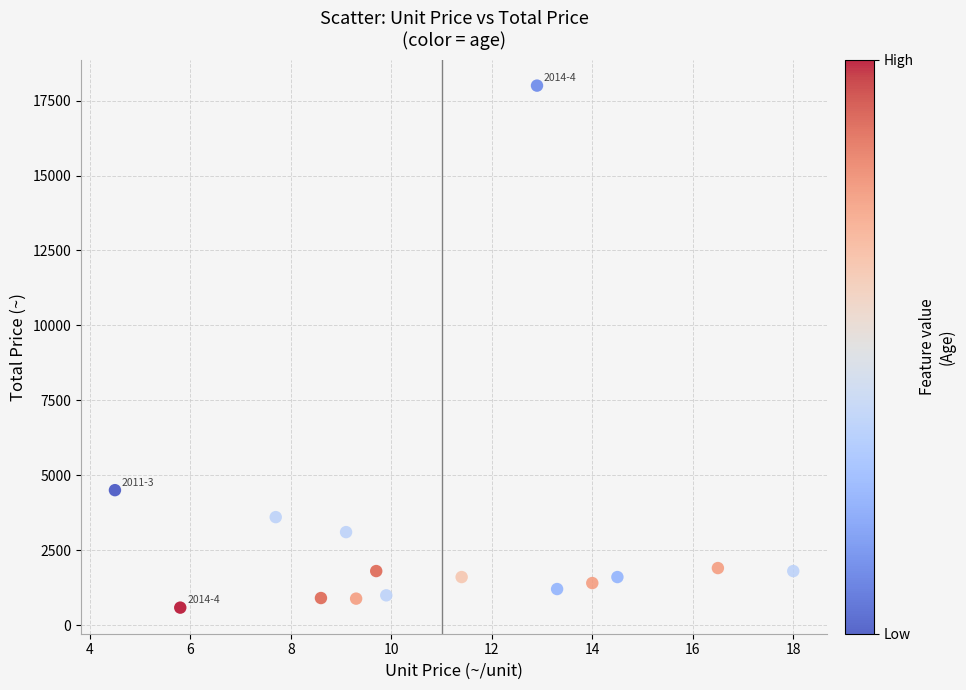

What Y value in the scatter plot is closest to 9290?

4500